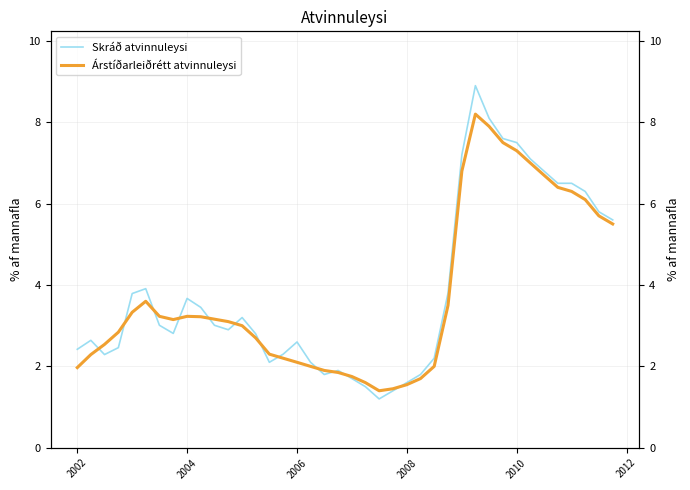

What is the highest value of the Skráð atvinnuleysi series?

8.9